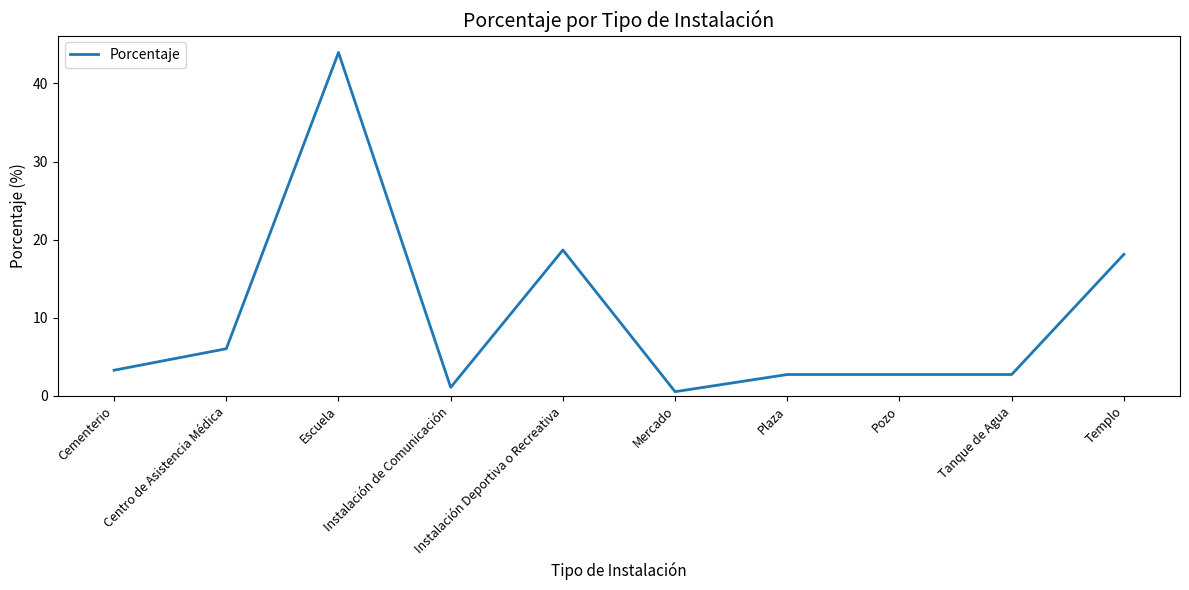

How many lines are shown in the chart?

1